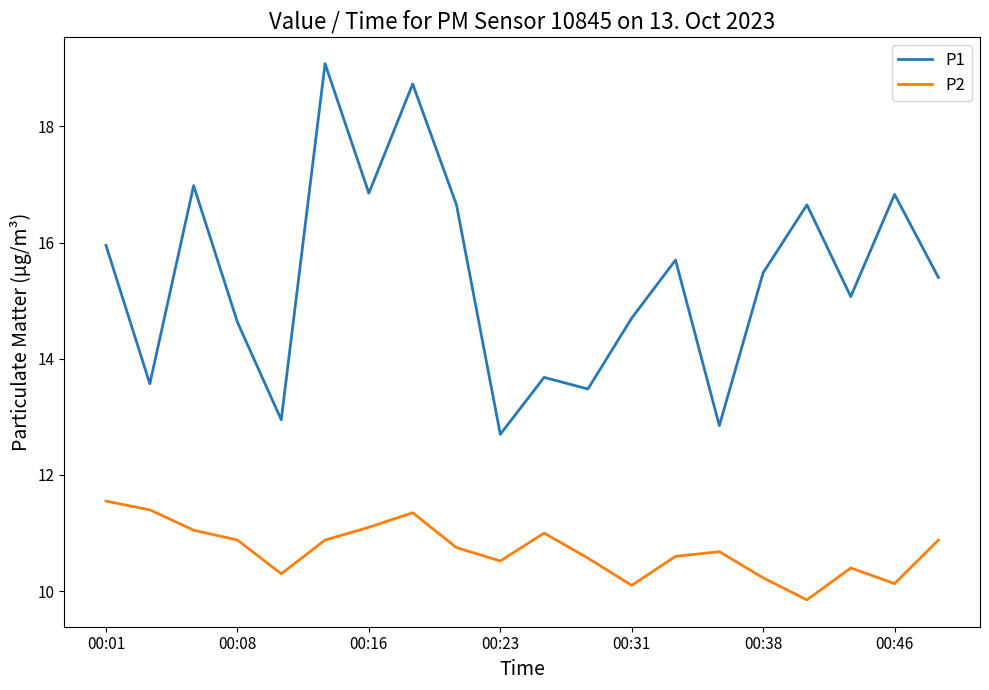

What is the maximum value shown in the chart?

19.1